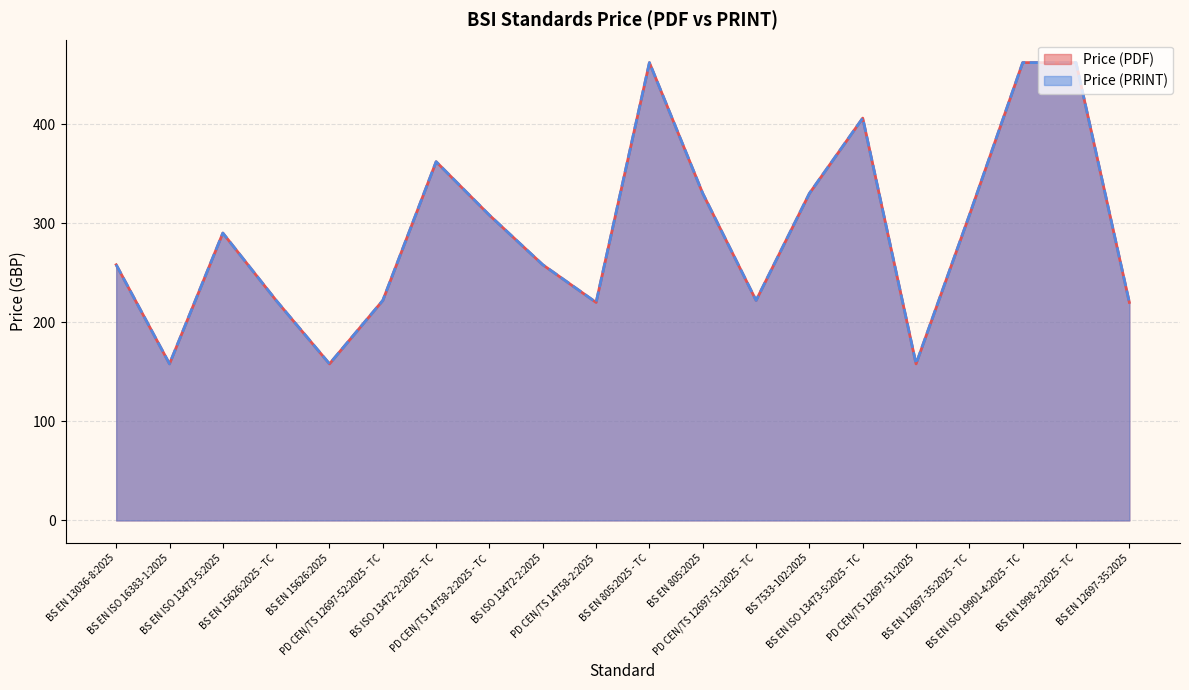

Does the chart have visible grid lines?

Yes